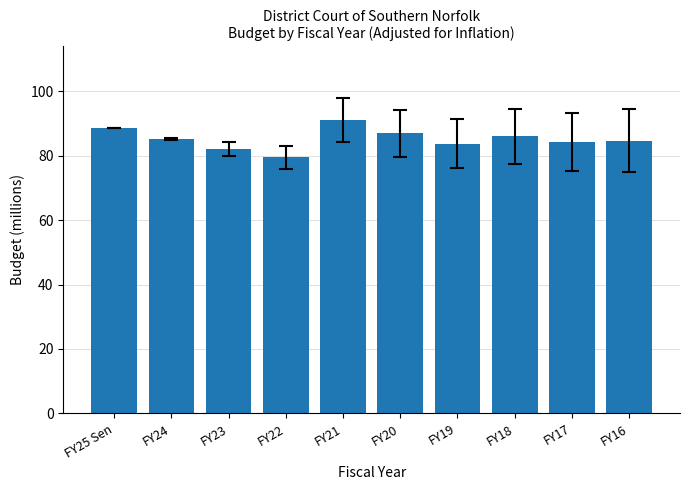

How many bars are there in total?

10